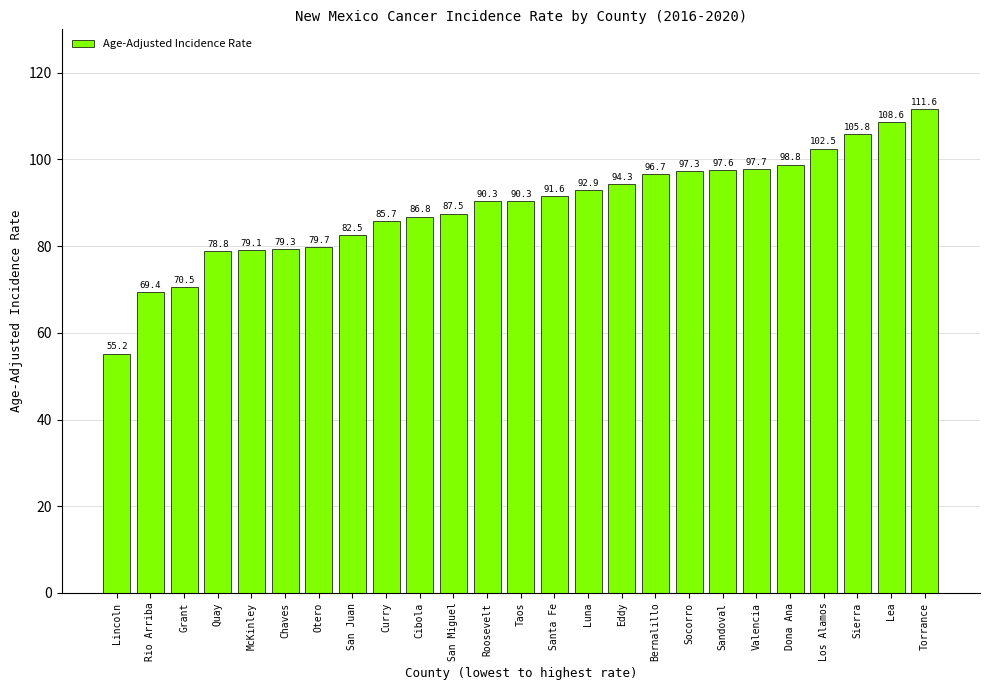

What is the change in value from McKinley to Chaves?

+0.2